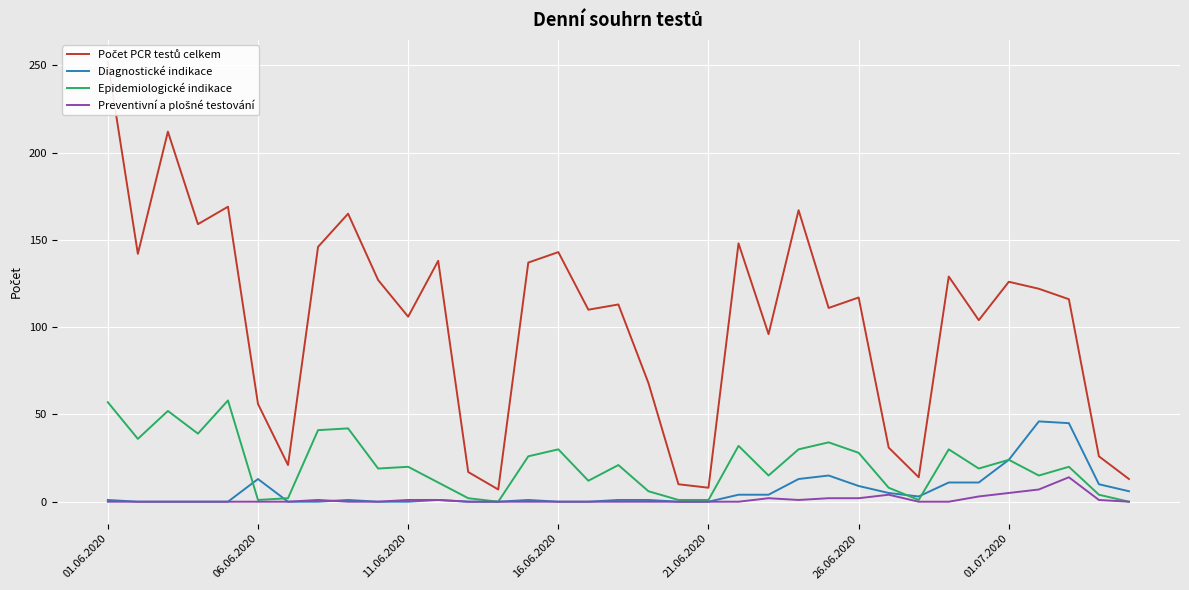

True or false: Epidemiologické indikace has a value of 24 at 01.07.2020.

True